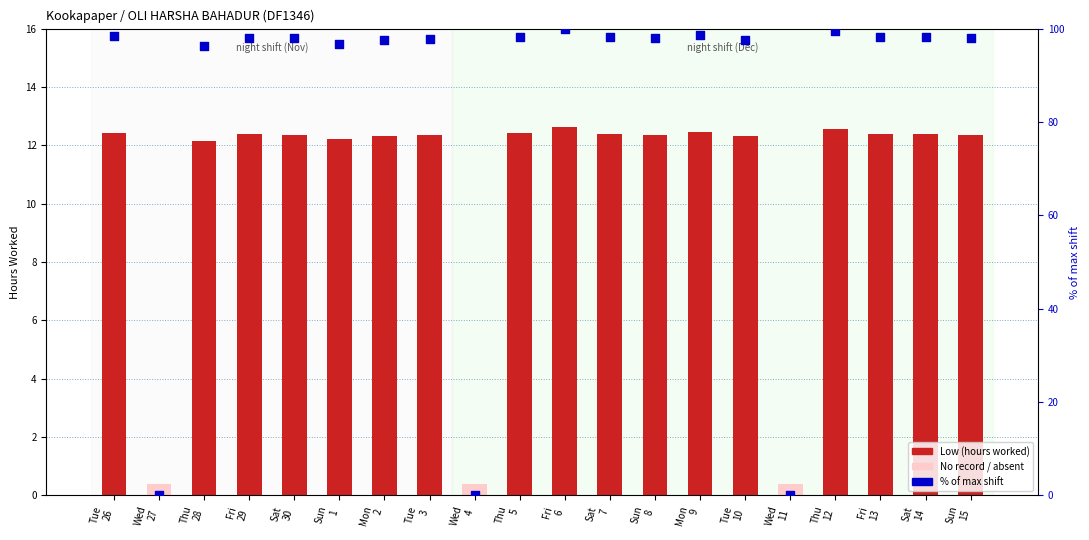

Between Fri 6 and Sat 30, which is larger?

Fri 6